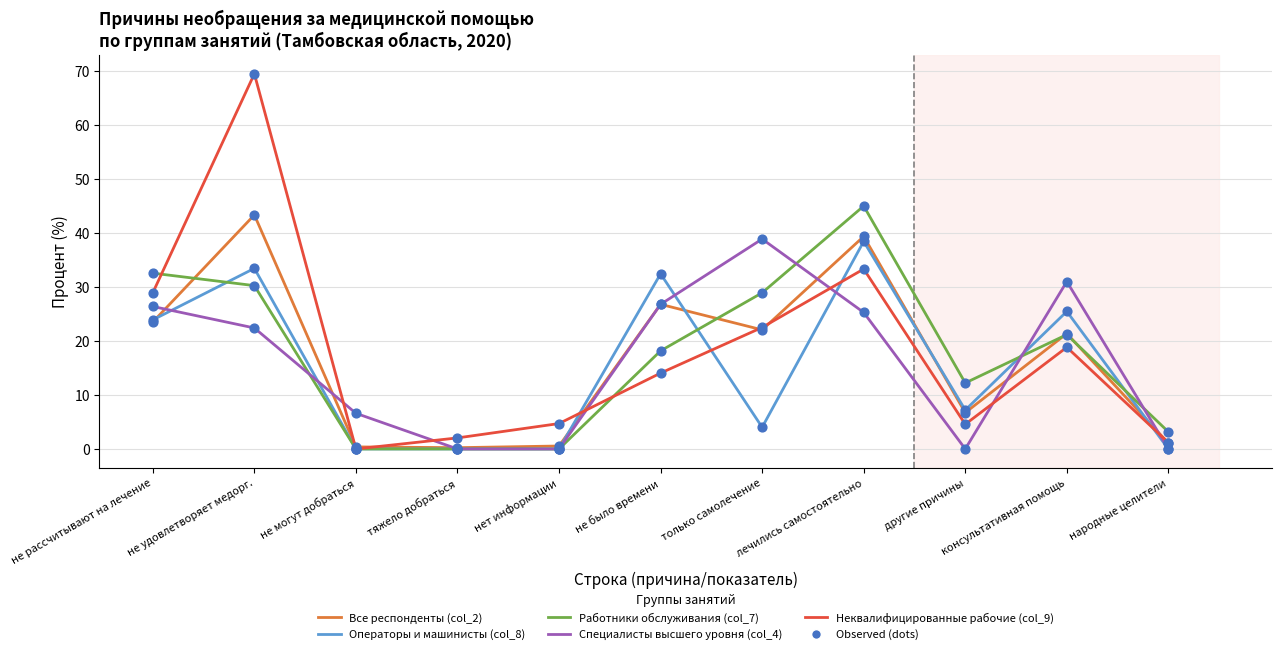

Is the value of Неквалифицированные рабочие (col_9) at только самолечение greater than the value of Все респонденты (col_2) at лечились самостоятельно?

No